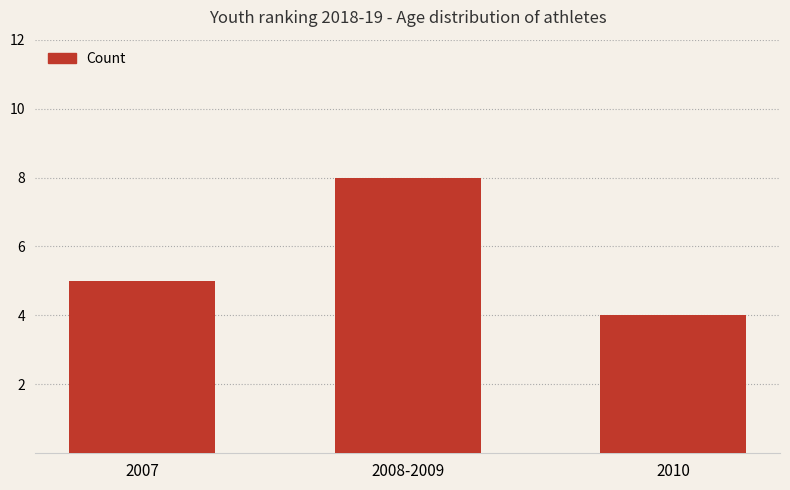

List the labels in order of value, smallest first.

2010, 2007, 2008-2009